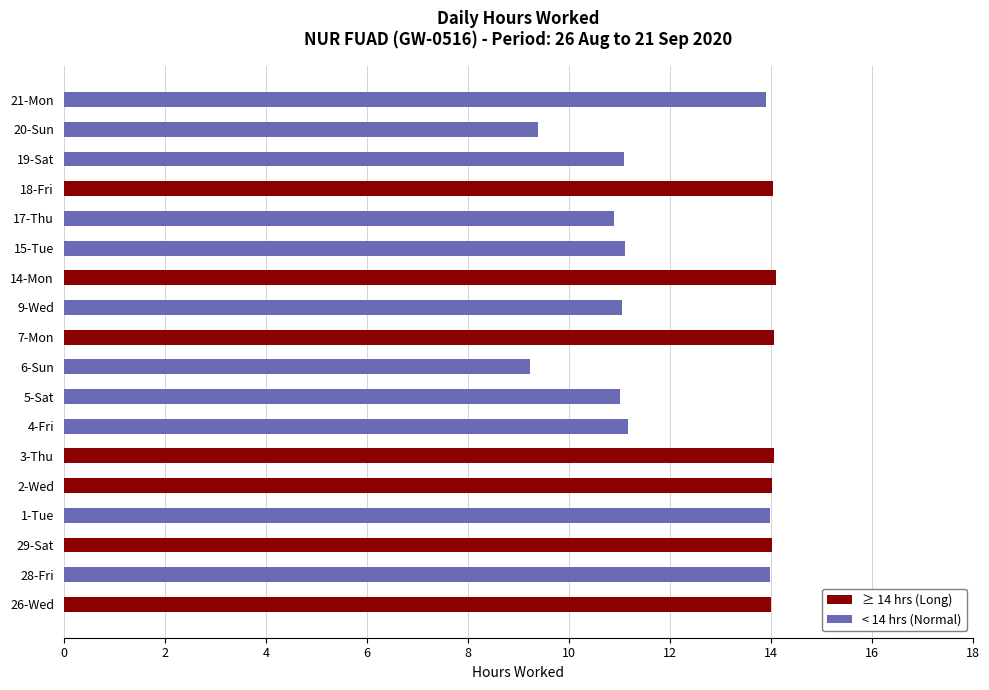

Is it true that the value at 1-Tue is 14.0?

True